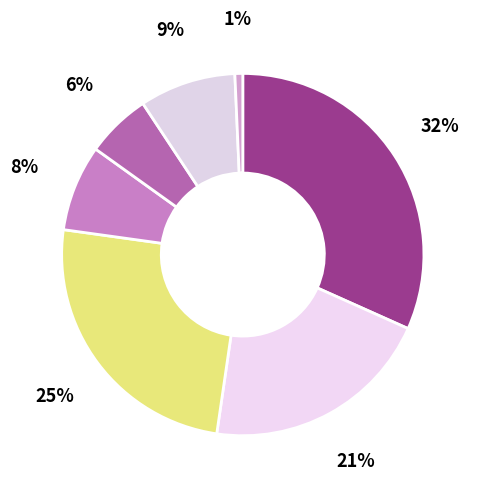

How many slices are in this pie chart?

7